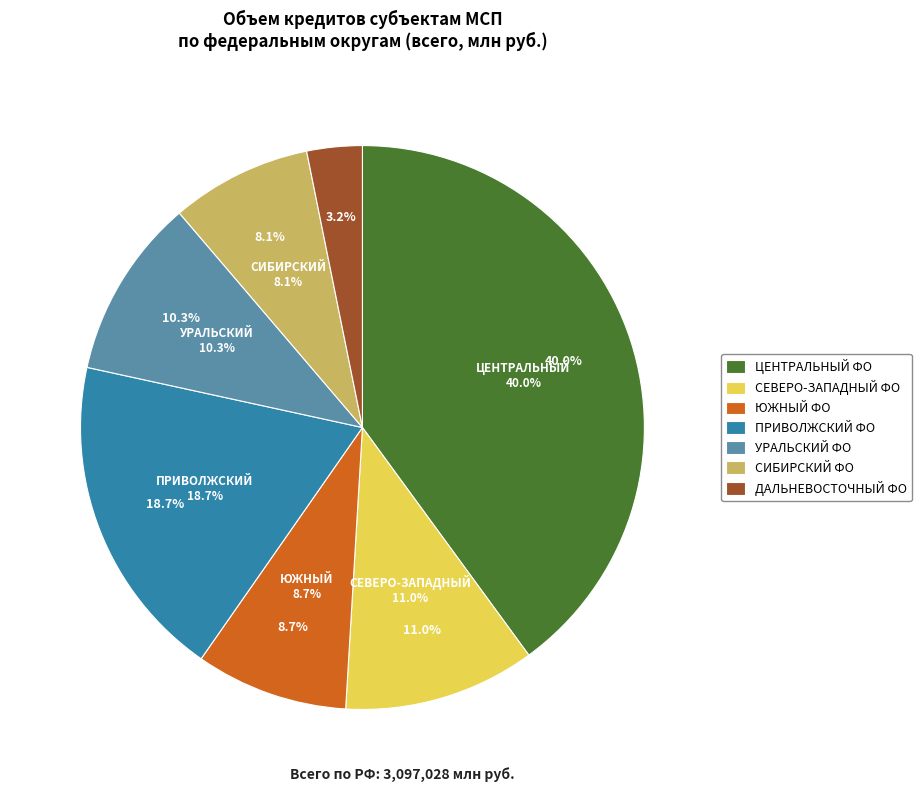

How many slices are in this pie chart?

7